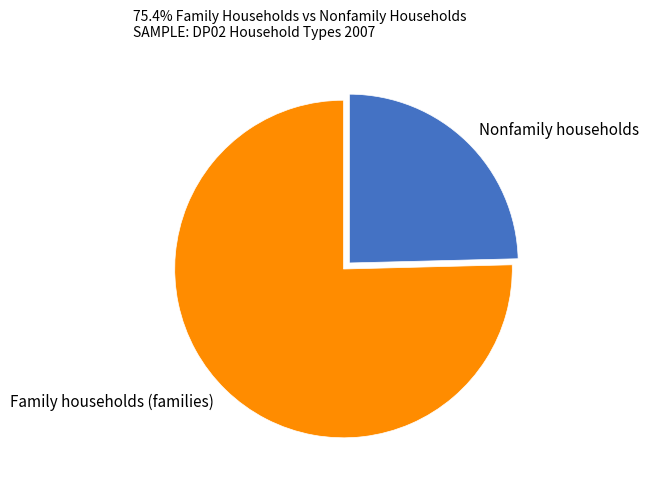

Which has a higher value, Family households (families) or Nonfamily households?

Family households (families)